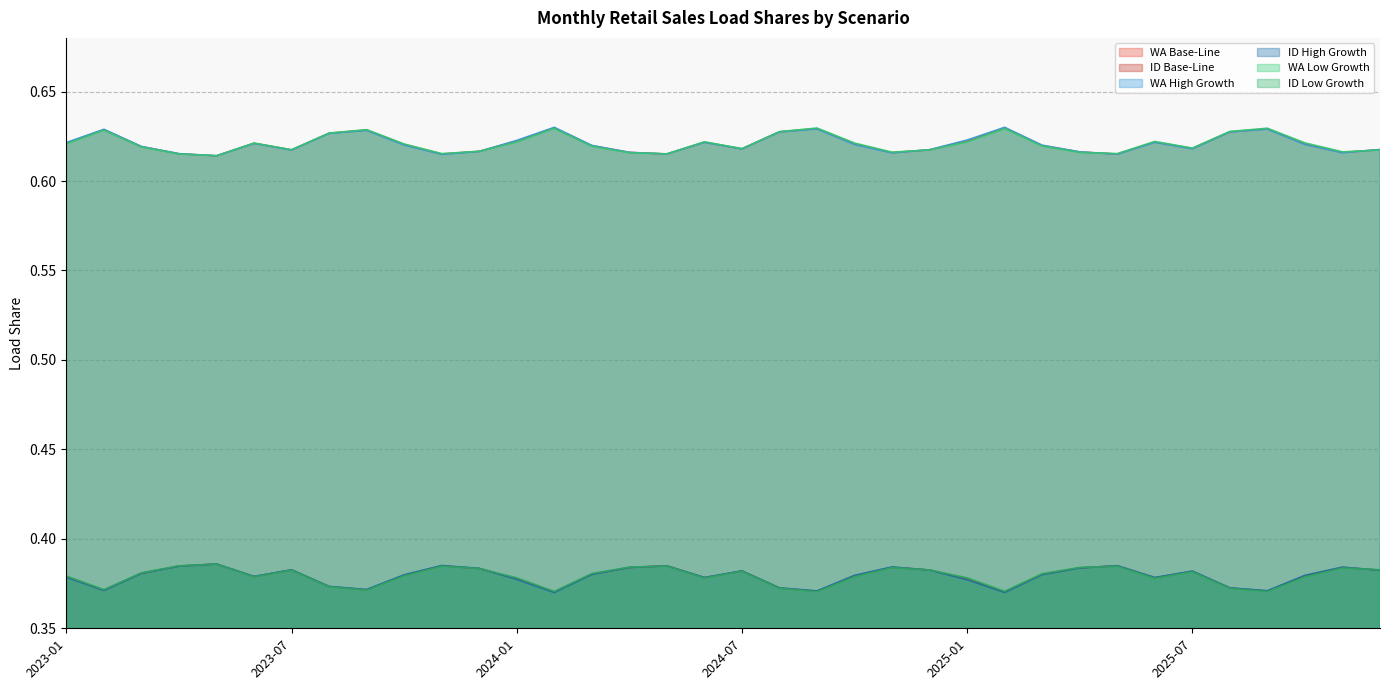

Reading left to right, what are all the values shown in this chart?

WA Base-Line: 2023-01=0.6	2023-02=0.6	2023-03=0.6	2023-04=0.6	2023-05=0.6	2023-06=0.6	2023-07=0.6	2023-08=0.6	2023-09=0.6	2023-10=0.6	2023-11=0.6	2023-12=0.6	2024-01=0.6	2024-02=0.6	2024-03=0.6	2024-04=0.6	2024-05=0.6	2024-06=0.6	2024-07=0.6	2024-08=0.6	2024-09=0.6	2024-10=0.6	2024-11=0.6	2024-12=0.6	2025-01=0.6	2025-02=0.6	2025-03=0.6	2025-04=0.6	2025-05=0.6	2025-06=0.6	2025-07=0.6	2025-08=0.6	2025-09=0.6	2025-10=0.6	2025-11=0.6	2025-12=0.6
ID Base-Line: 2023-01=0.4	2023-02=0.4	2023-03=0.4	2023-04=0.4	2023-05=0.4	2023-06=0.4	2023-07=0.4	2023-08=0.4	2023-09=0.4	2023-10=0.4	2023-11=0.4	2023-12=0.4	2024-01=0.4	2024-02=0.4	2024-03=0.4	2024-04=0.4	2024-05=0.4	2024-06=0.4	2024-07=0.4	2024-08=0.4	2024-09=0.4	2024-10=0.4	2024-11=0.4	2024-12=0.4	2025-01=0.4	2025-02=0.4	2025-03=0.4	2025-04=0.4	2025-05=0.4	2025-06=0.4	2025-07=0.4	2025-08=0.4	2025-09=0.4	2025-10=0.4	2025-11=0.4	2025-12=0.4
WA High Growth: 2023-01=0.6	2023-02=0.6	2023-03=0.6	2023-04=0.6	2023-05=0.6	2023-06=0.6	2023-07=0.6	2023-08=0.6	2023-09=0.6	2023-10=0.6	2023-11=0.6	2023-12=0.6	2024-01=0.6	2024-02=0.6	2024-03=0.6	2024-04=0.6	2024-05=0.6	2024-06=0.6	2024-07=0.6	2024-08=0.6	2024-09=0.6	2024-10=0.6	2024-11=0.6	2024-12=0.6	2025-01=0.6	2025-02=0.6	2025-03=0.6	2025-04=0.6	2025-05=0.6	2025-06=0.6	2025-07=0.6	2025-08=0.6	2025-09=0.6	2025-10=0.6	2025-11=0.6	2025-12=0.6
ID High Growth: 2023-01=0.4	2023-02=0.4	2023-03=0.4	2023-04=0.4	2023-05=0.4	2023-06=0.4	2023-07=0.4	2023-08=0.4	2023-09=0.4	2023-10=0.4	2023-11=0.4	2023-12=0.4	2024-01=0.4	2024-02=0.4	2024-03=0.4	2024-04=0.4	2024-05=0.4	2024-06=0.4	2024-07=0.4	2024-08=0.4	2024-09=0.4	2024-10=0.4	2024-11=0.4	2024-12=0.4	2025-01=0.4	2025-02=0.4	2025-03=0.4	2025-04=0.4	2025-05=0.4	2025-06=0.4	2025-07=0.4	2025-08=0.4	2025-09=0.4	2025-10=0.4	2025-11=0.4	2025-12=0.4
WA Low Growth: 2023-01=0.6	2023-02=0.6	2023-03=0.6	2023-04=0.6	2023-05=0.6	2023-06=0.6	2023-07=0.6	2023-08=0.6	2023-09=0.6	2023-10=0.6	2023-11=0.6	2023-12=0.6	2024-01=0.6	2024-02=0.6	2024-03=0.6	2024-04=0.6	2024-05=0.6	2024-06=0.6	2024-07=0.6	2024-08=0.6	2024-09=0.6	2024-10=0.6	2024-11=0.6	2024-12=0.6	2025-01=0.6	2025-02=0.6	2025-03=0.6	2025-04=0.6	2025-05=0.6	2025-06=0.6	2025-07=0.6	2025-08=0.6	2025-09=0.6	2025-10=0.6	2025-11=0.6	2025-12=0.6
ID Low Growth: 2023-01=0.4	2023-02=0.4	2023-03=0.4	2023-04=0.4	2023-05=0.4	2023-06=0.4	2023-07=0.4	2023-08=0.4	2023-09=0.4	2023-10=0.4	2023-11=0.4	2023-12=0.4	2024-01=0.4	2024-02=0.4	2024-03=0.4	2024-04=0.4	2024-05=0.4	2024-06=0.4	2024-07=0.4	2024-08=0.4	2024-09=0.4	2024-10=0.4	2024-11=0.4	2024-12=0.4	2025-01=0.4	2025-02=0.4	2025-03=0.4	2025-04=0.4	2025-05=0.4	2025-06=0.4	2025-07=0.4	2025-08=0.4	2025-09=0.4	2025-10=0.4	2025-11=0.4	2025-12=0.4